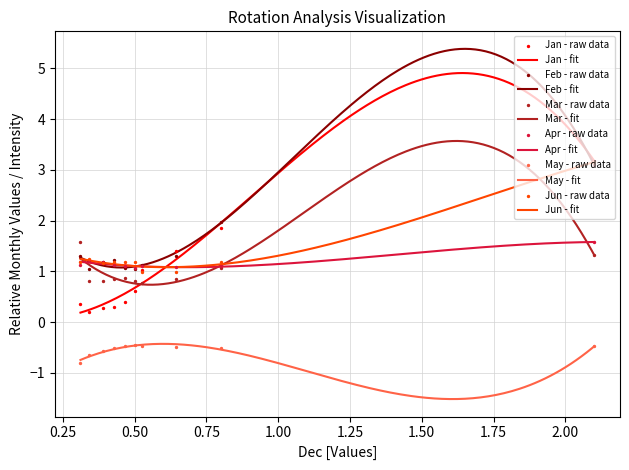

Which series has the widest spread of Y values?

Jan